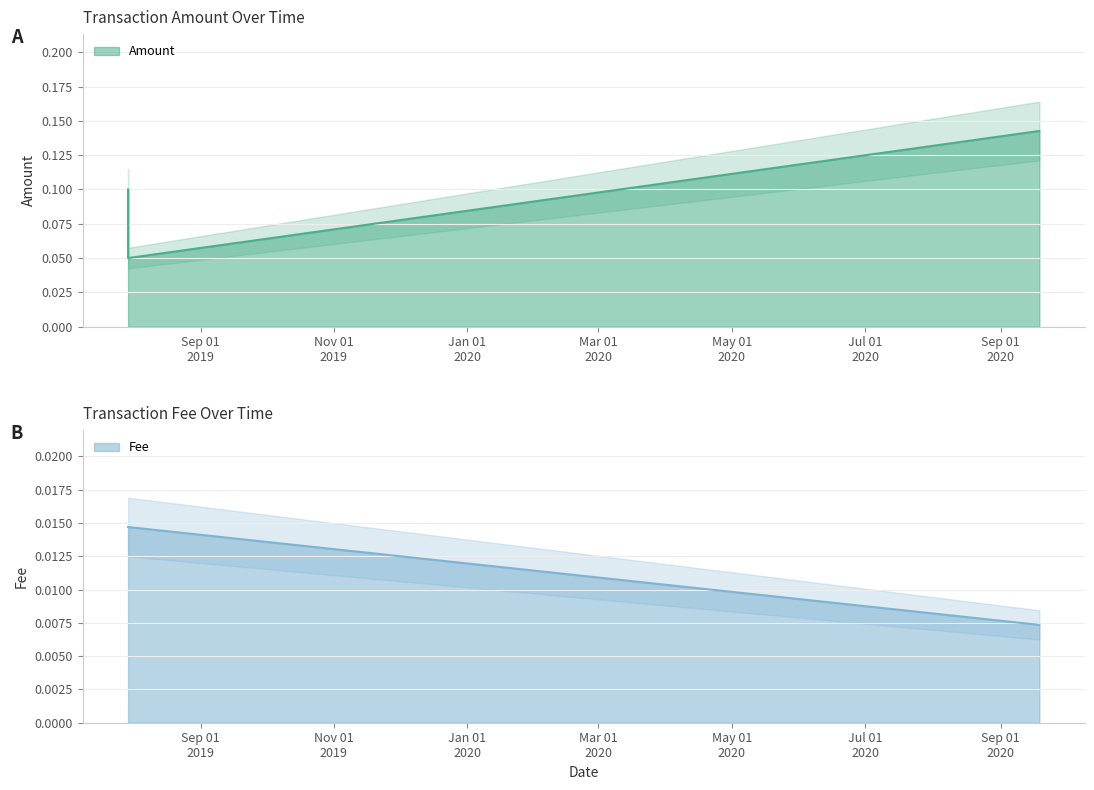

How many series are shown in this chart?

2